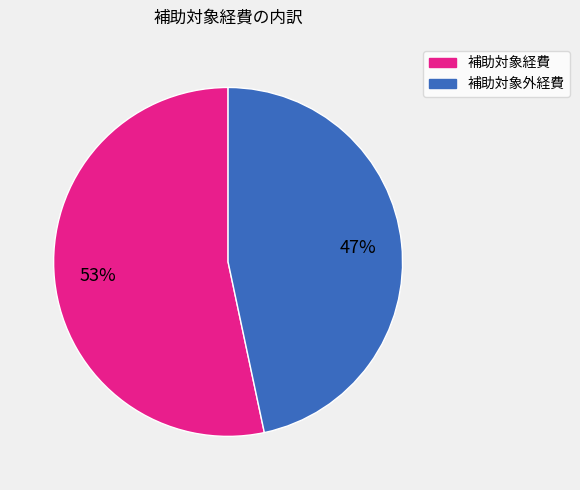

The 補助対象外経費 slice represents 52% of the pie. True or false?

False